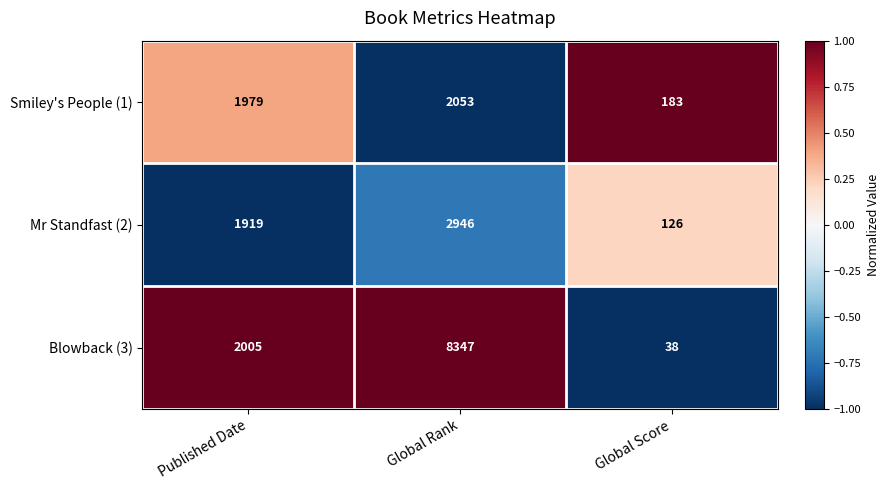

What is the spread (max minus min) of values at Global Score?

145